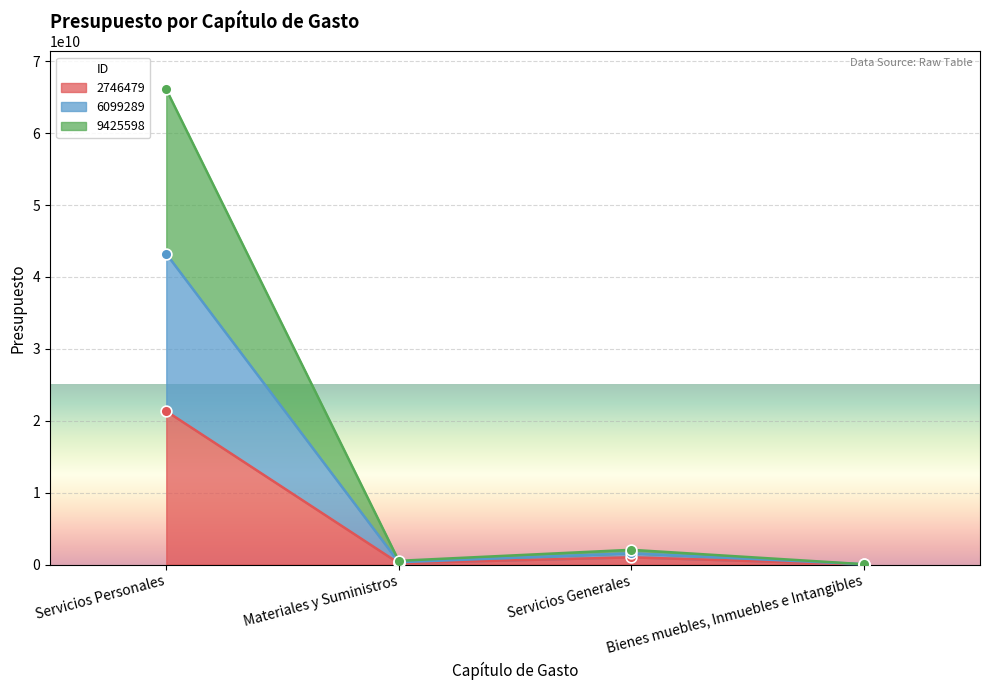

At which category is the sum across all series the highest?

Servicios Personales